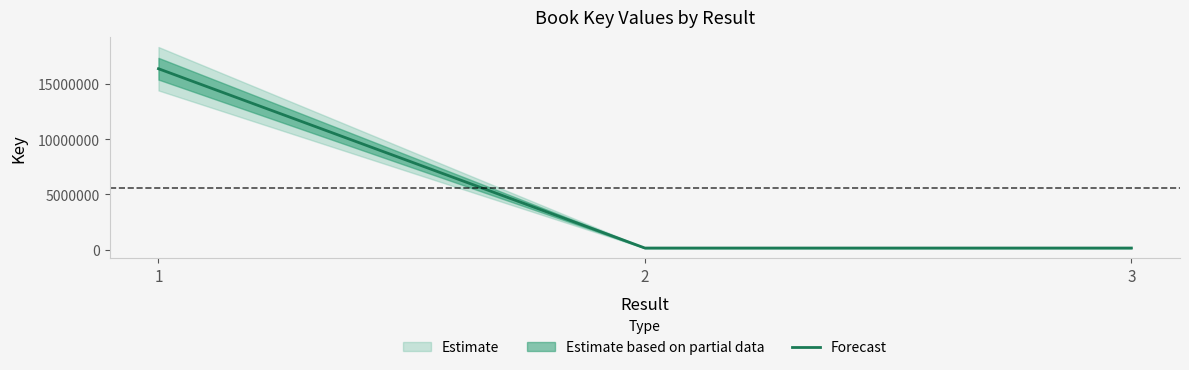

How many lines are shown in the chart?

1